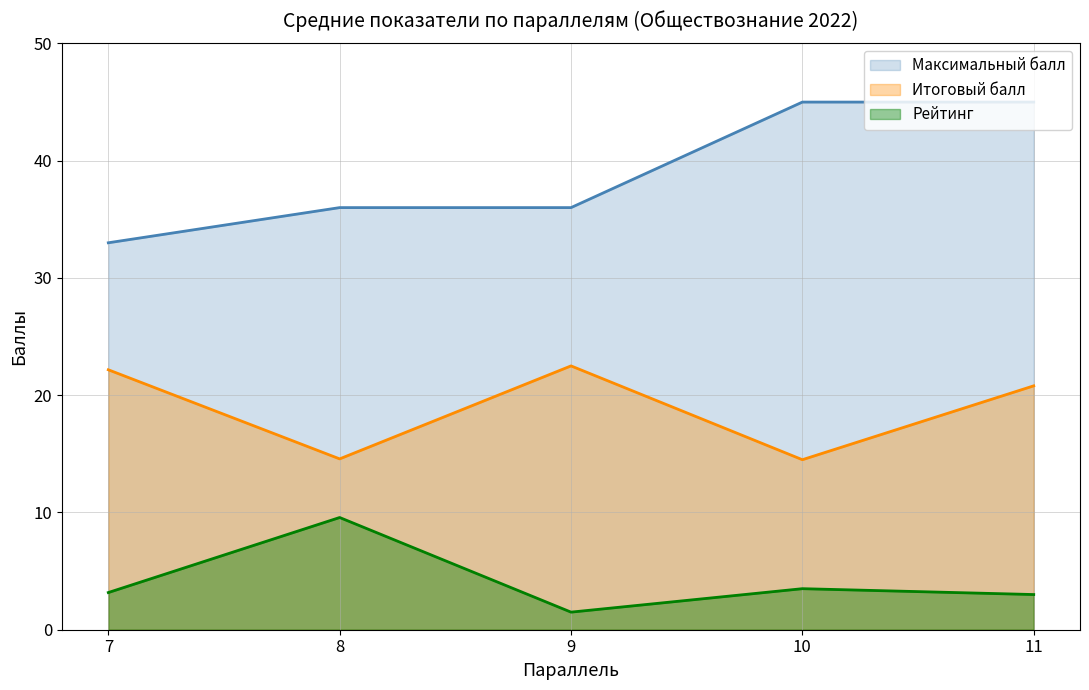

At how many categories does at least one series exceed 28?

5